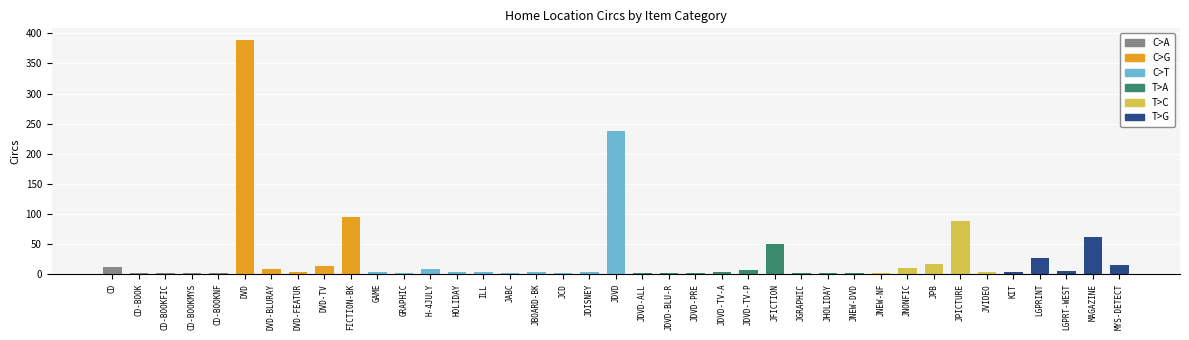

Between JCD and MAGAZINE, which is larger?

MAGAZINE